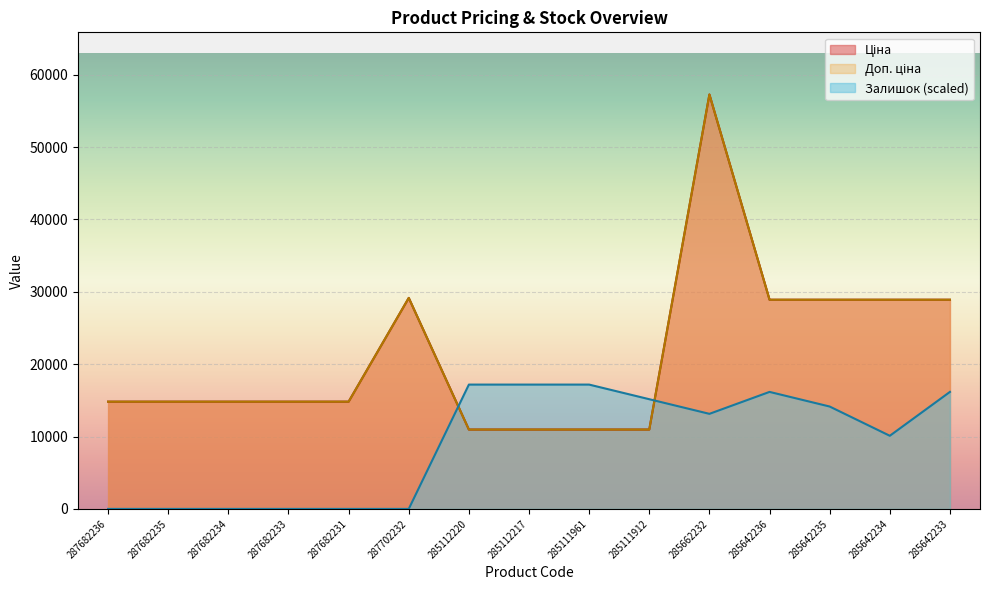

What is the difference between the second highest and second lowest values in the Ціна series?

18187.9